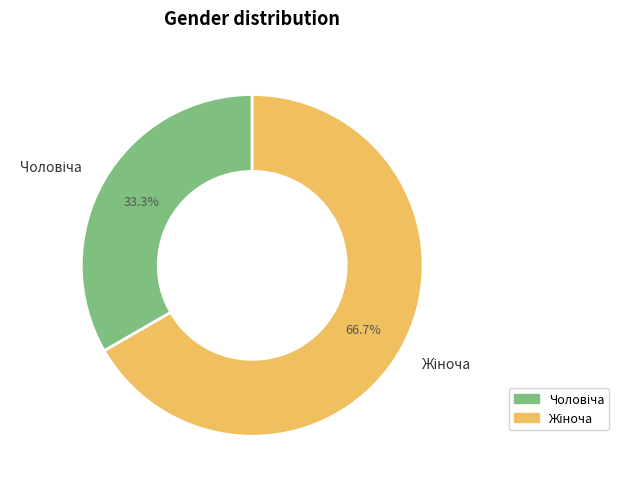

How many segments does this pie chart have?

2